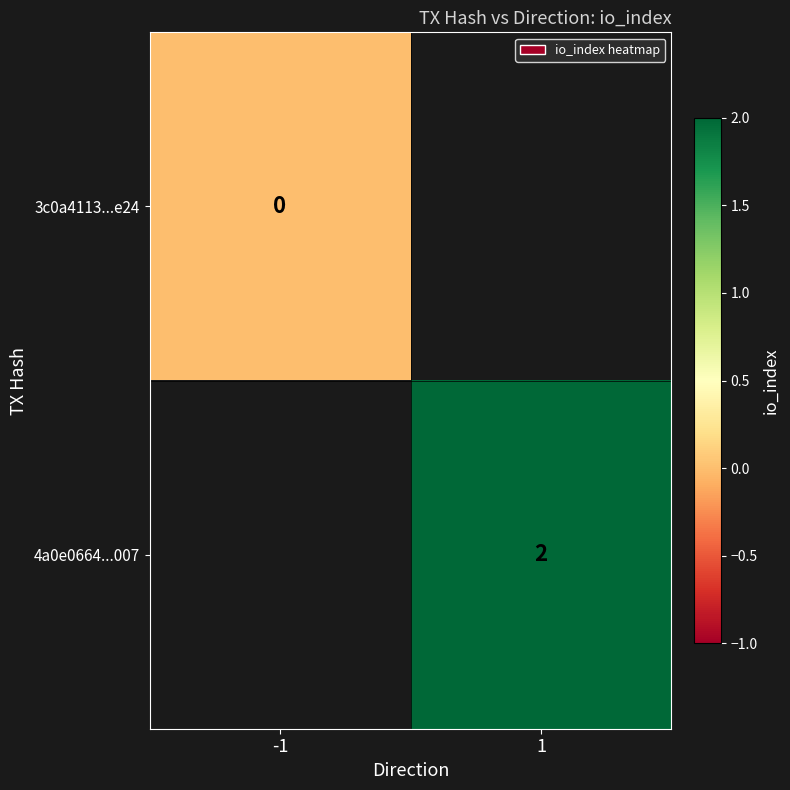

True or false: 4a0e0664...007 has a value of 1.0 at 1.

False